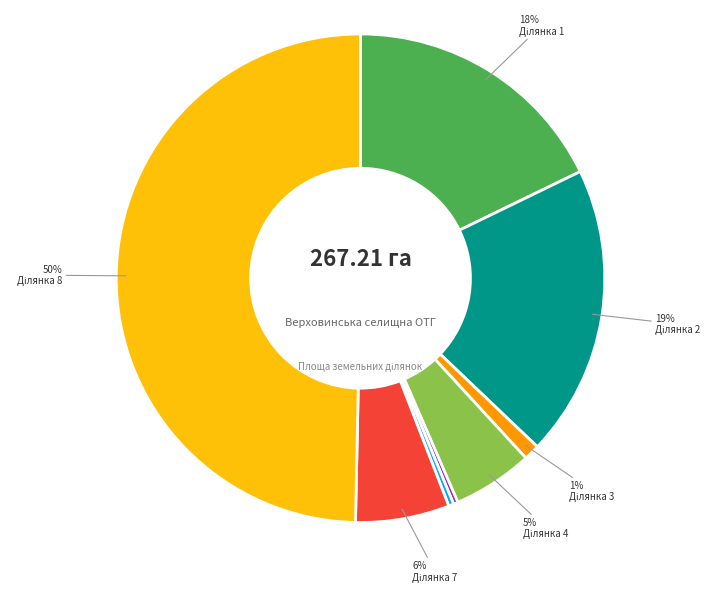

To the nearest percent, what is the average slice percentage?

12%